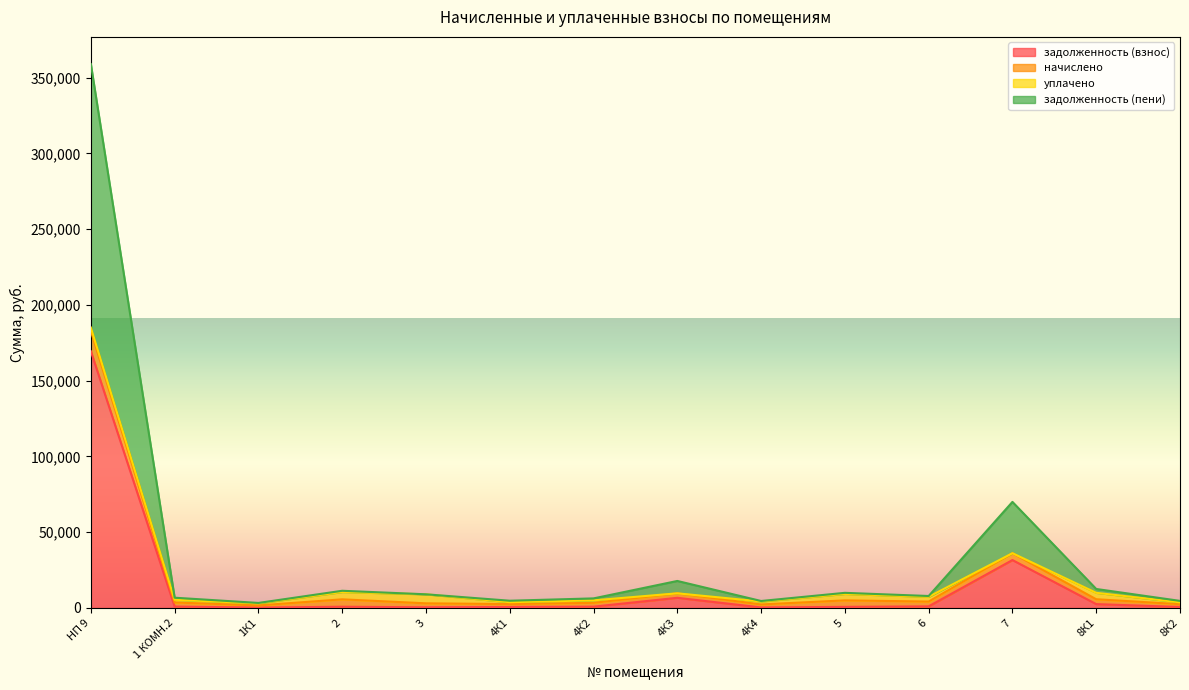

What is the maximum value for задолженность (взнос)?

169428.3